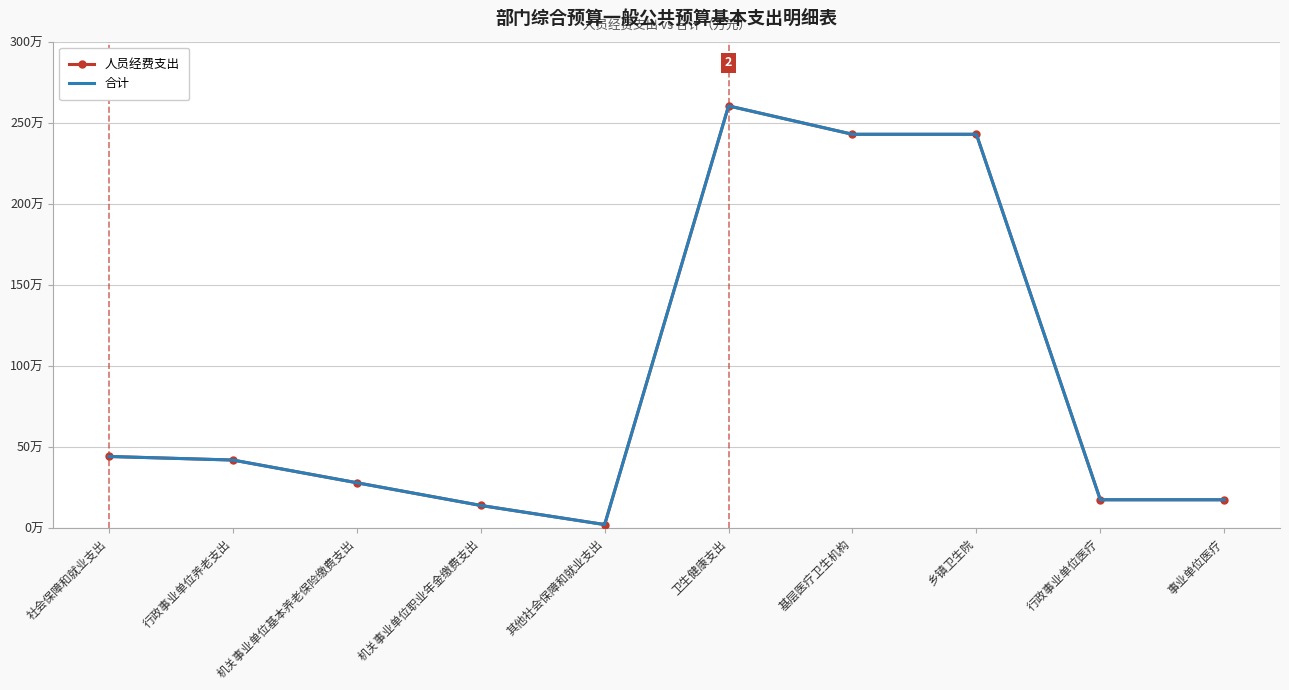

At which category does 合计 reach its first local peak?

卫生健康支出